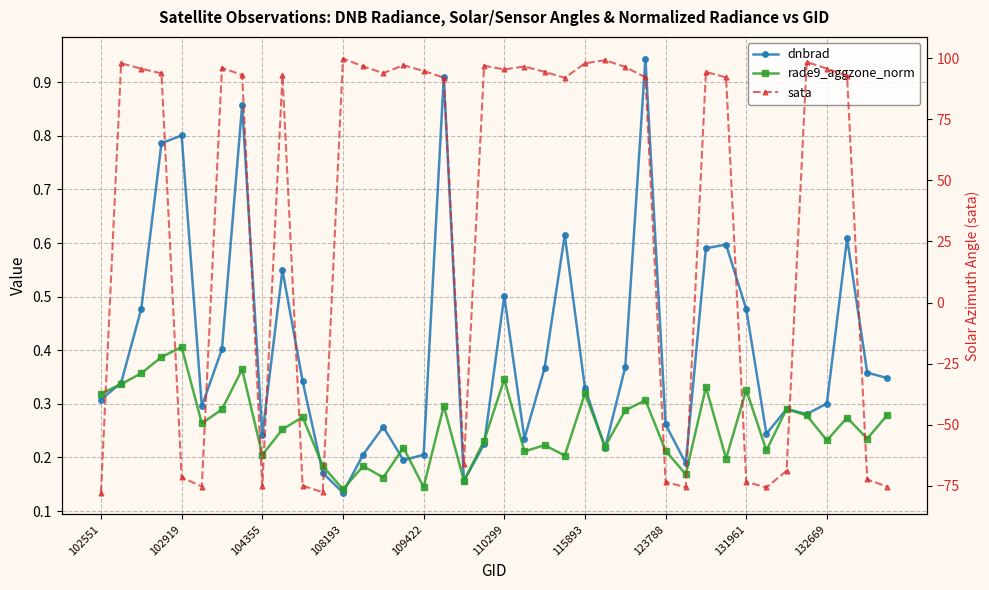

Reading left to right, what are all the values shown in this chart?

dnbrad: 0.3	0.3	0.5	0.8	0.8	0.3	0.4	0.9	0.2	0.5	0.3	0.2	0.1	0.2	0.3	0.2	0.2	0.9	0.2	0.2	0.5	0.2	0.4	0.6	0.3	0.2	0.4	0.9	0.3	0.2	0.6	0.6	0.5	0.2	0.3	0.3	0.3	0.6	0.4	0.3
rade9_aggzone_norm: 0.3	0.3	0.4	0.4	0.4	0.3	0.3	0.4	0.2	0.3	0.3	0.2	0.1	0.2	0.2	0.2	0.1	0.3	0.2	0.2	0.3	0.2	0.2	0.2	0.3	0.2	0.3	0.3	0.2	0.2	0.3	0.2	0.3	0.2	0.3	0.3	0.2	0.3	0.2	0.3
sata: -77.8	97.9	95.7	93.8	-71.5	-75.3	96.1	93.1	-75.2	92.9	-75.0	-77.7	99.8	96.7	93.9	97.1	94.8	92.1	-66.1	96.9	95.4	96.6	94.4	92.0	97.9	99.2	96.4	92.2	-73.5	-75.6	94.4	92.1	-73.4	-75.7	-68.9	98.5	95.7	92.8	-72.4	-75.4